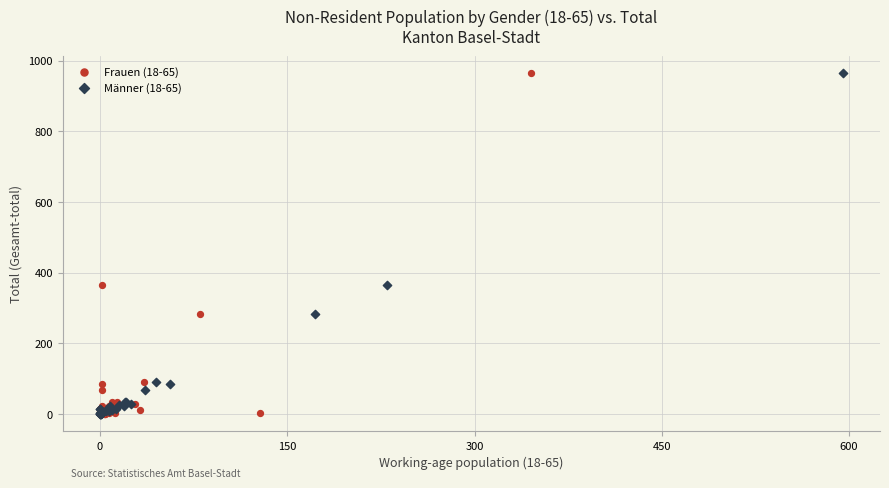

What are all the series names shown in the legend?

Frauen (18-65), Männer (18-65)